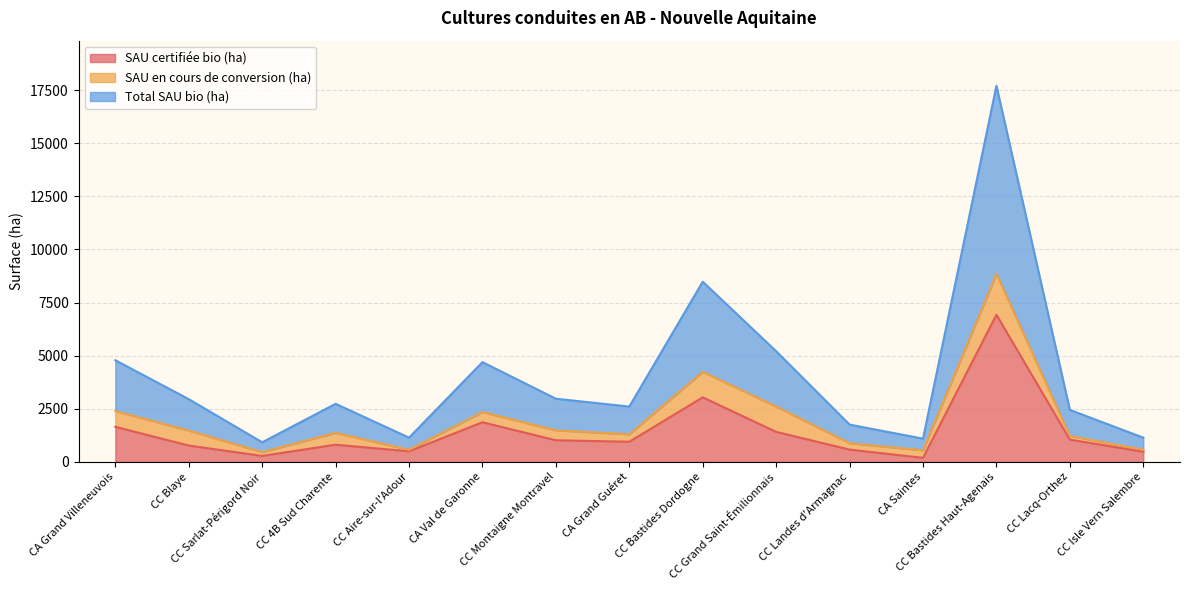

What is the maximum value for SAU certifiée bio (ha)?

6925.1